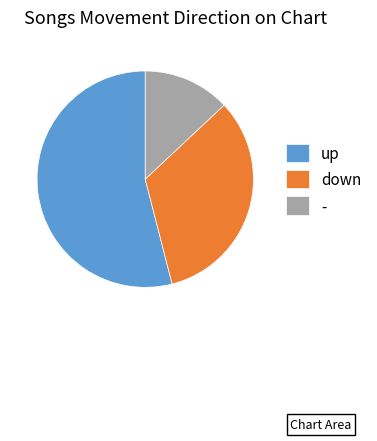

Rank the categories by value from lowest to highest.

-, down, up